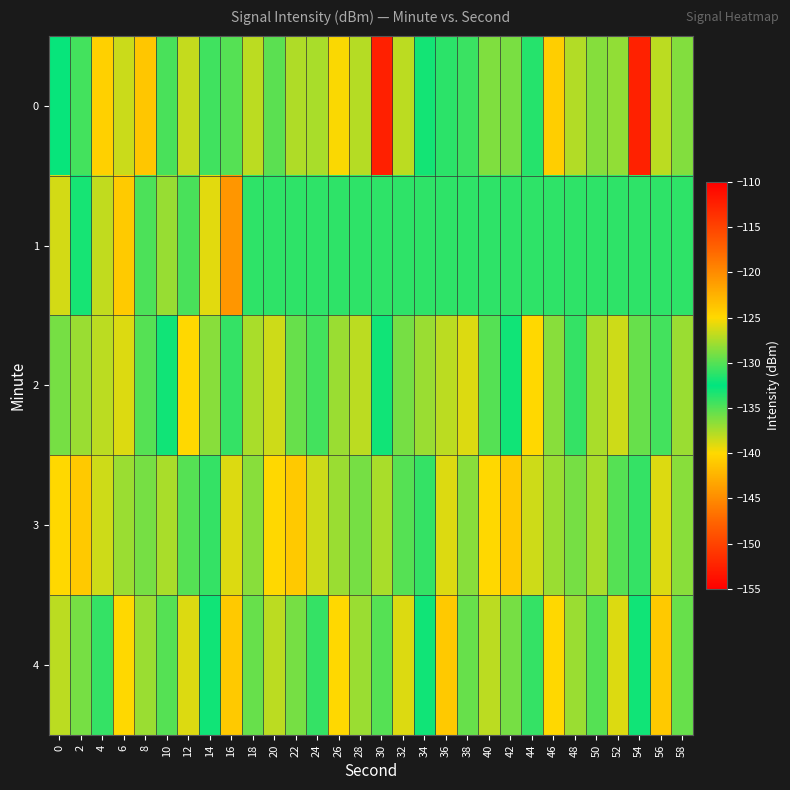

Which series changed the most between 16 and 24?

1